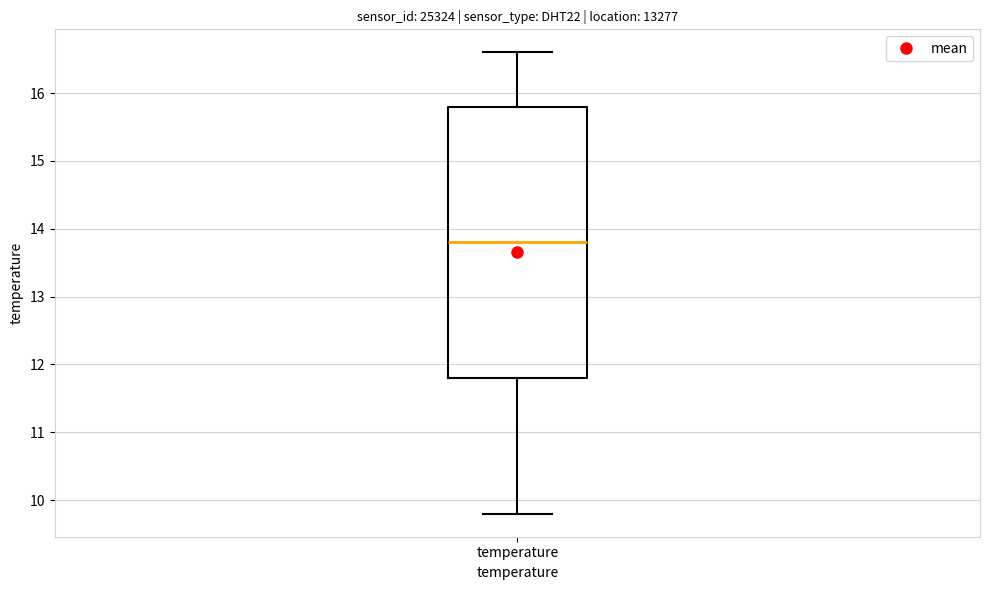

Where does the median line of the box for temperature sit on the y-axis? The values are not printed on the chart, so give them approximately, as read against the axis.

13.8